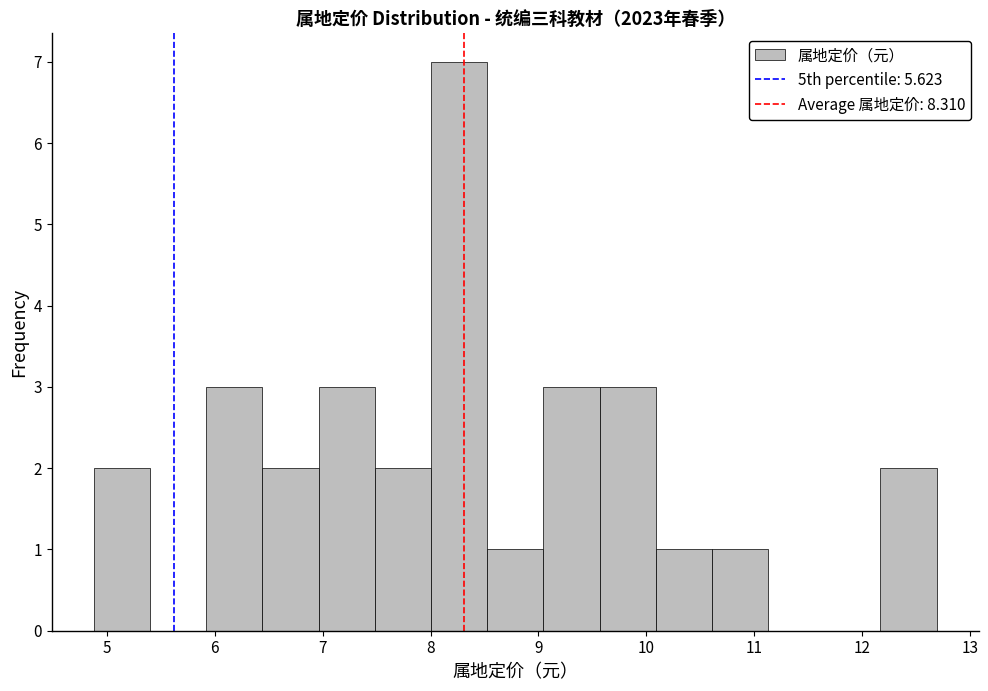

Reading left to right, transcribe this chart: for each bar, give the range it covers on the x-axis and its height. Neither the bar edges nor the heights are printed on the chart, so give them approximately, as read against the axes.

4.9 to 5.4: 2
5.4 to 5.9: 0
5.9 to 6.4: 3
6.4 to 7.0: 2
7.0 to 7.5: 3
7.5 to 8.0: 2
8.0 to 8.5: 7
8.5 to 9.0: 1
9.0 to 9.6: 3
9.6 to 10.1: 3
10.1 to 10.6: 1
10.6 to 11.1: 1
11.1 to 11.6: 0
11.6 to 12.2: 0
12.2 to 12.7: 2